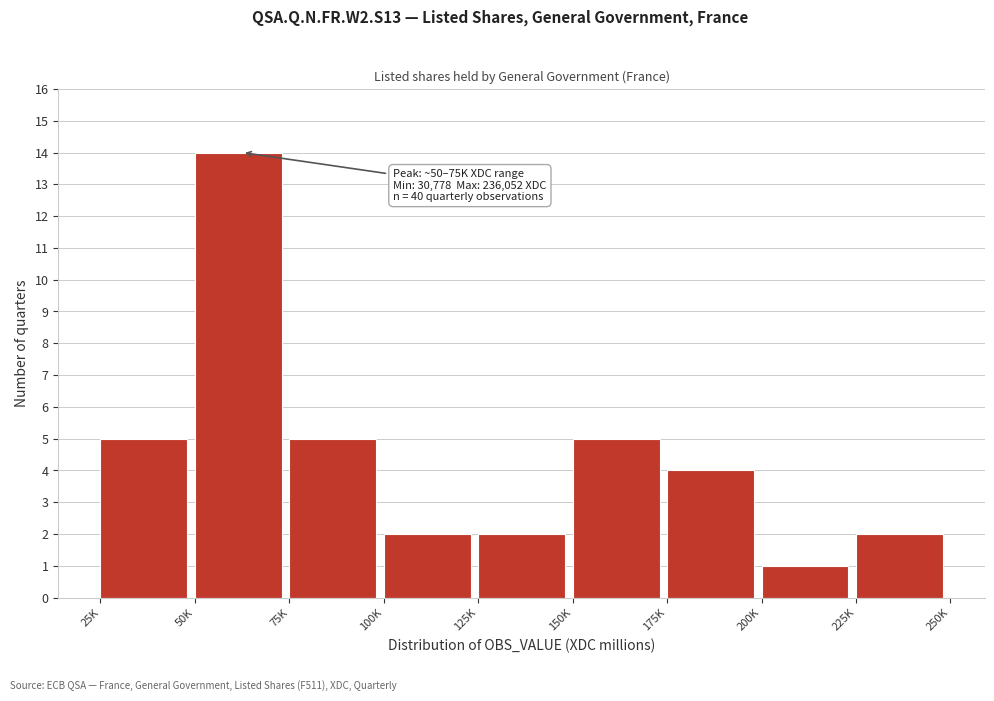

Reading right to left, extract all data points from this chart.

225K=2	200K=1	175K=4	150K=5	125K=2	100K=2	75K=5	50K=14	25K=5